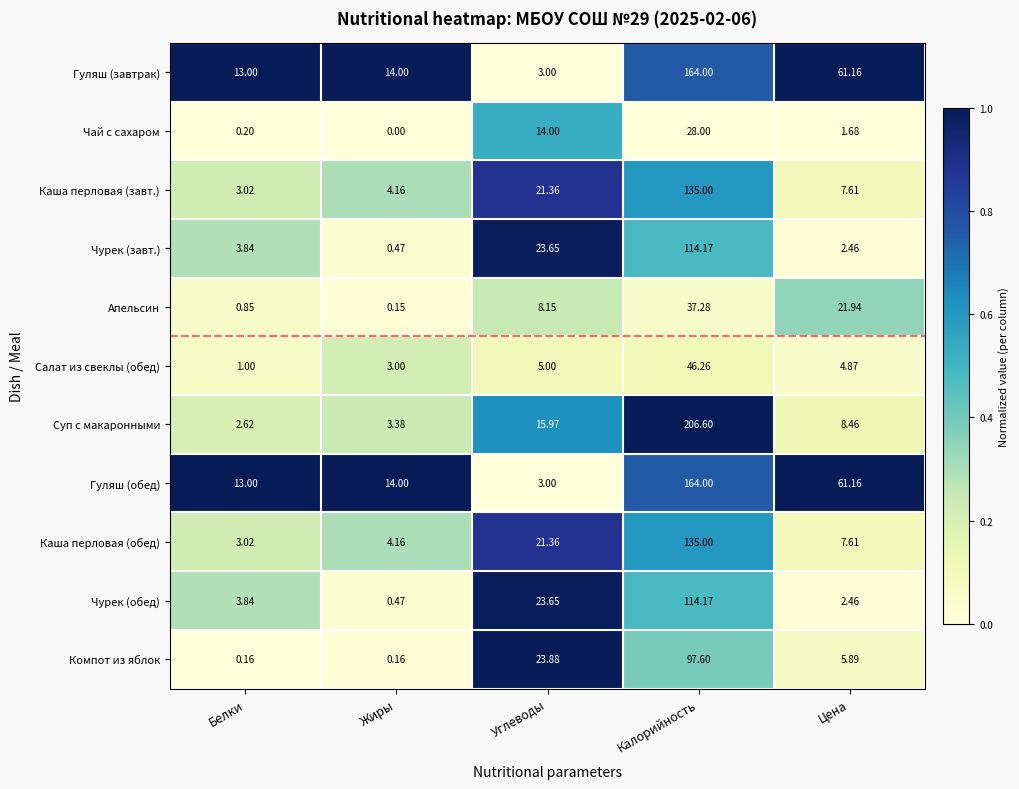

Is the value of Каша перловая (обед) at Углеводы greater than the value of Чурек (завт.) at Белки?

Yes